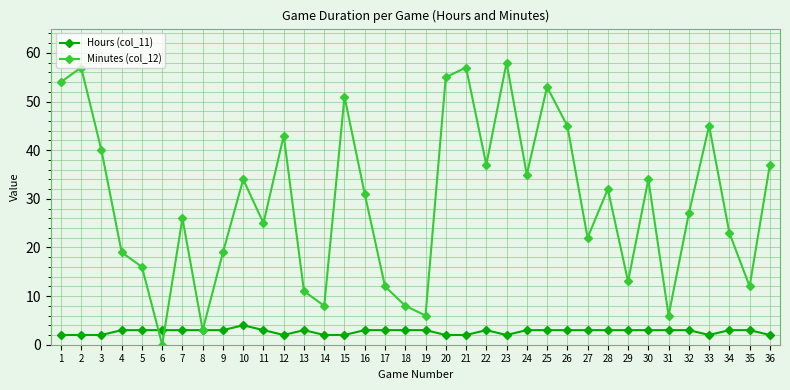

Where do Minutes (col_12) and Hours (col_11) first cross each other?

5 and 6